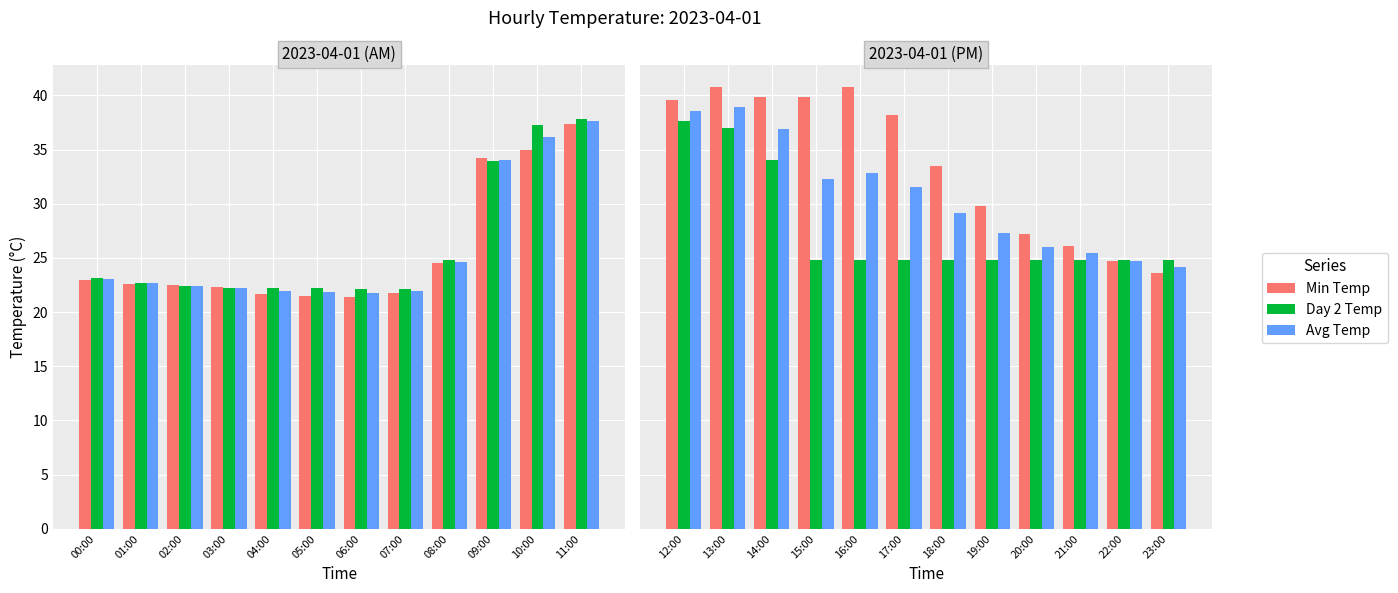

What is the maximum value for Avg Temp?

38.9